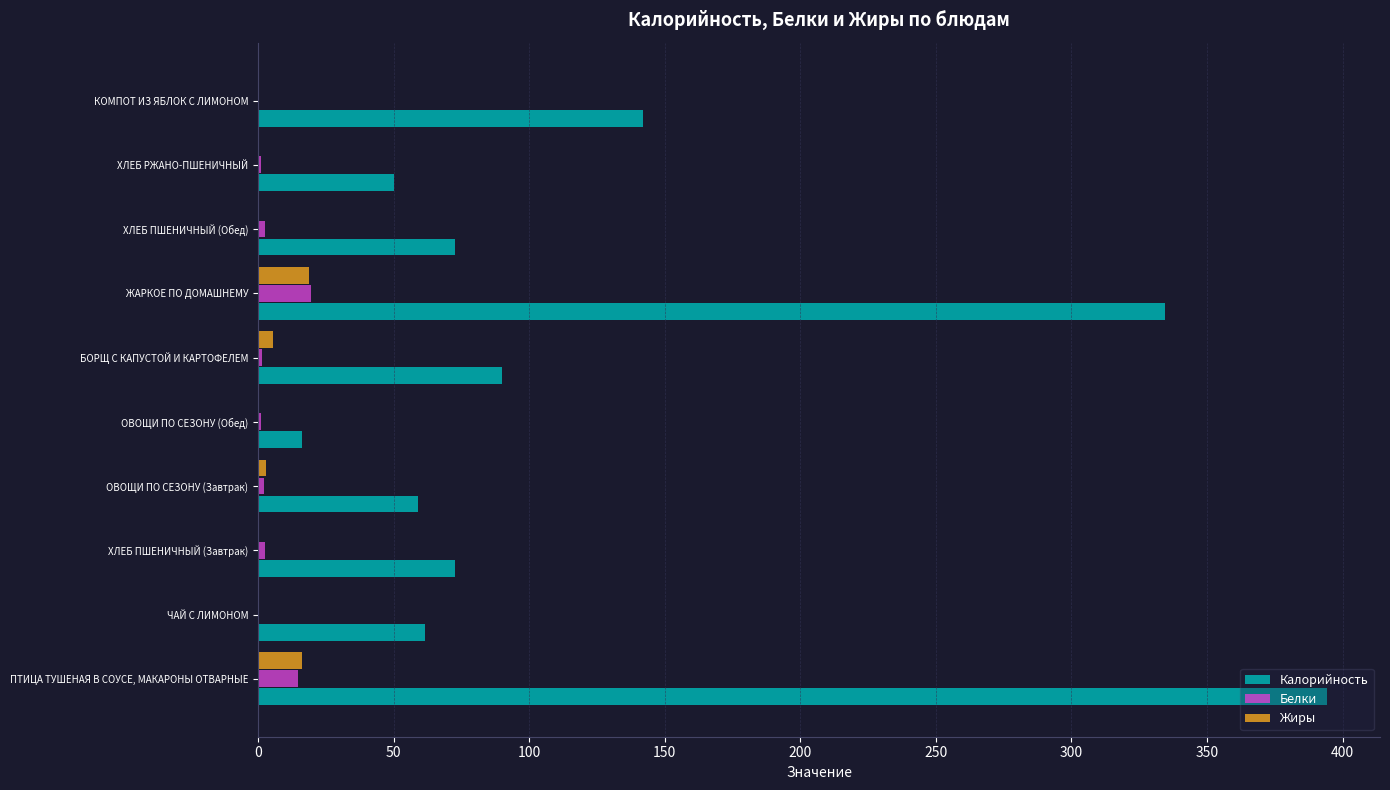

Which series has the largest total across all categories?

Калорийность